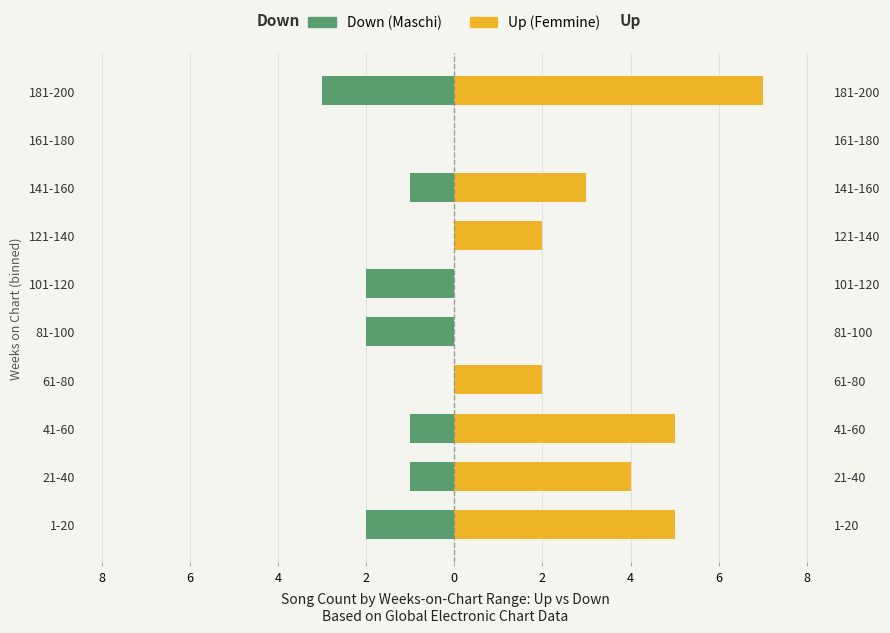

What is the highest value of the Up series?

7